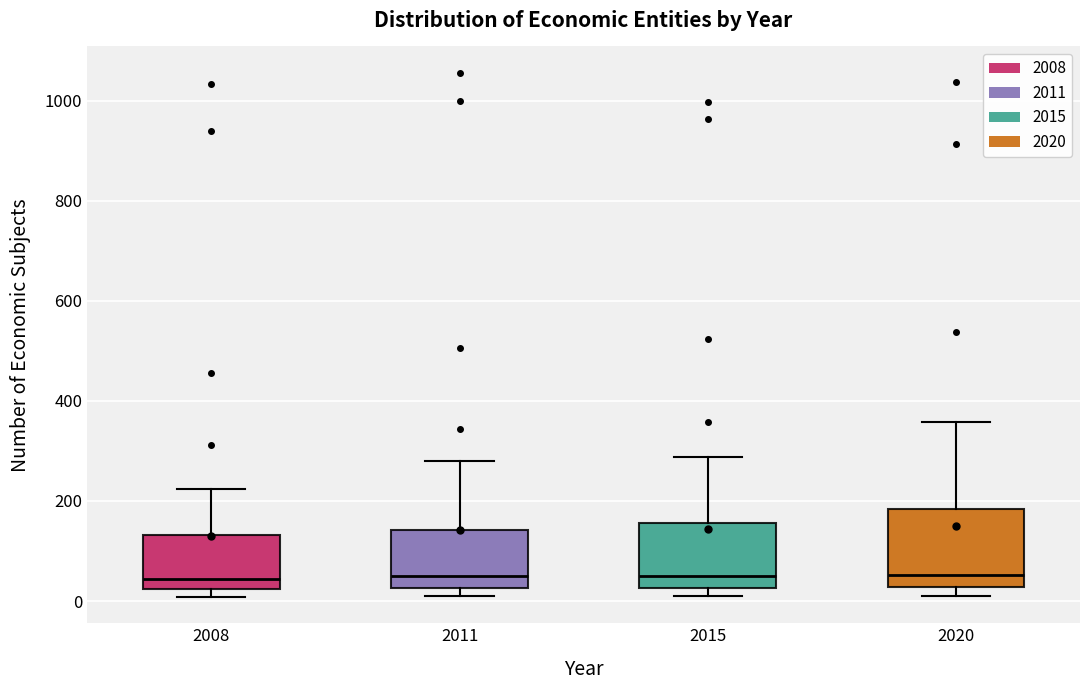

Which box is the tallest, from its lower edge to its upper edge?

2020